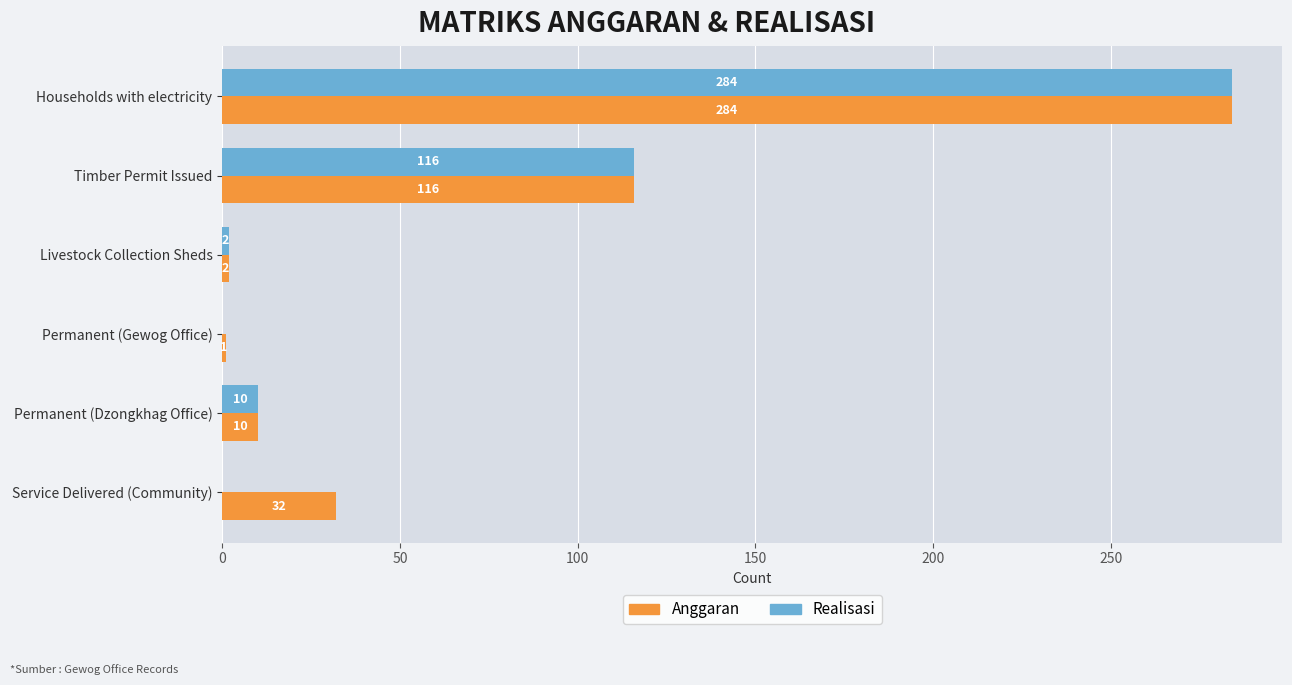

What is the approximate value of Anggaran at Households with electricity?

284